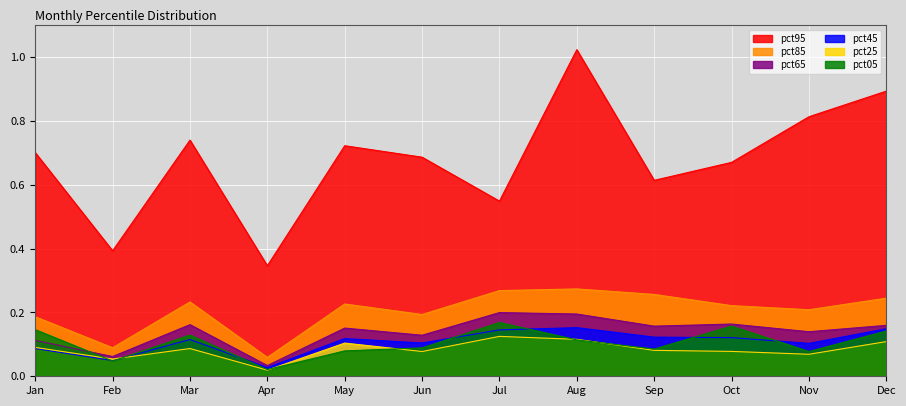

At which category is the sum across all series the highest?

Aug